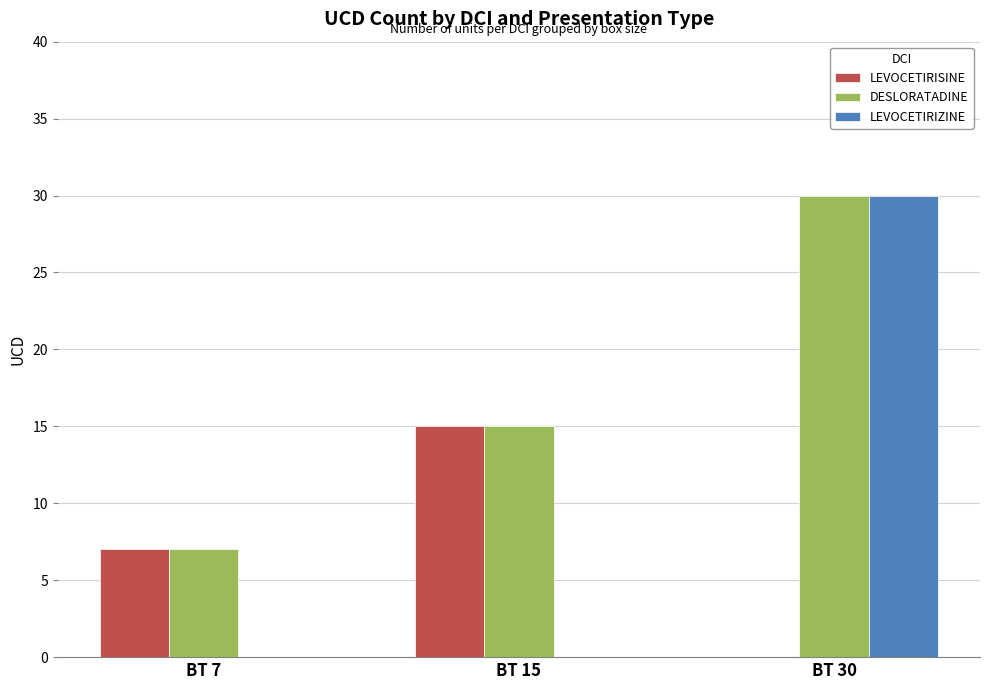

Reading left to right, extract all data points from this chart.

LEVOCETIRISINE: BT 7=7	BT 15=15	BT 30=0
DESLORATADINE: BT 7=7	BT 15=15	BT 30=30
LEVOCETIRIZINE: BT 7=0	BT 15=0	BT 30=30